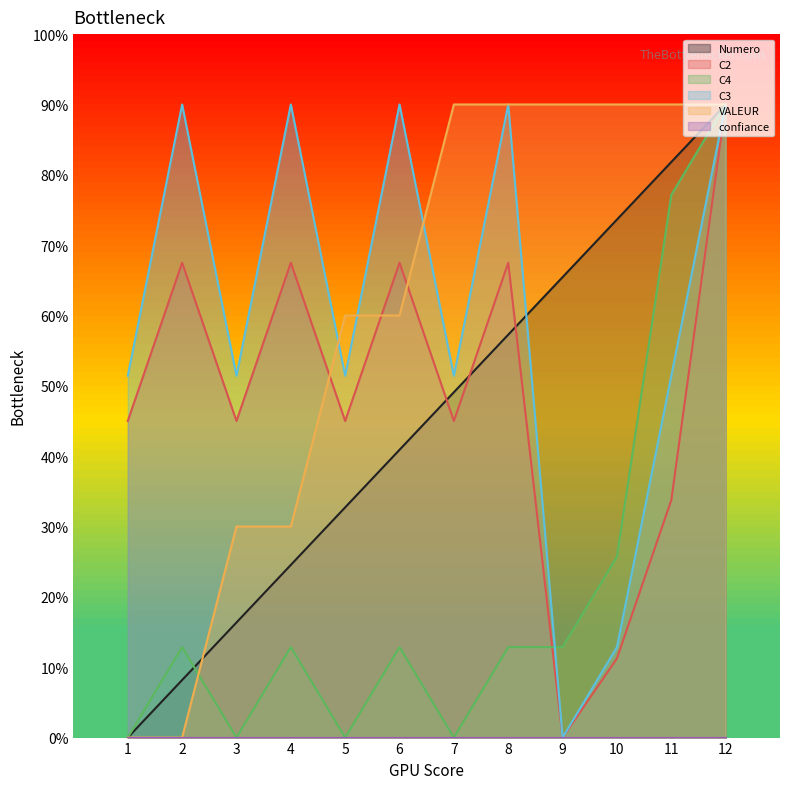

Reading right to left, extract all data points from this chart.

Numero: 12=90.0	11=81.8	10=73.6	9=65.5	8=57.3	7=49.1	6=40.9	5=32.7	4=24.5	3=16.4	2=8.2	1=0.0
C2: 12=90.0	11=33.7	10=11.2	9=0.0	8=67.5	7=45.0	6=67.5	5=45.0	4=67.5	3=45.0	2=67.5	1=45.0
C4: 12=90.0	11=77.1	10=25.7	9=12.9	8=12.9	7=0.0	6=12.9	5=0.0	4=12.9	3=0.0	2=12.9	1=0.0
C3: 12=90.0	11=51.4	10=12.9	9=0.0	8=90.0	7=51.4	6=90.0	5=51.4	4=90.0	3=51.4	2=90.0	1=51.4
VALEUR: 12=90.0	11=90.0	10=90.0	9=90.0	8=90.0	7=90.0	6=60.0	5=60.0	4=30.0	3=30.0	2=0.0	1=0.0